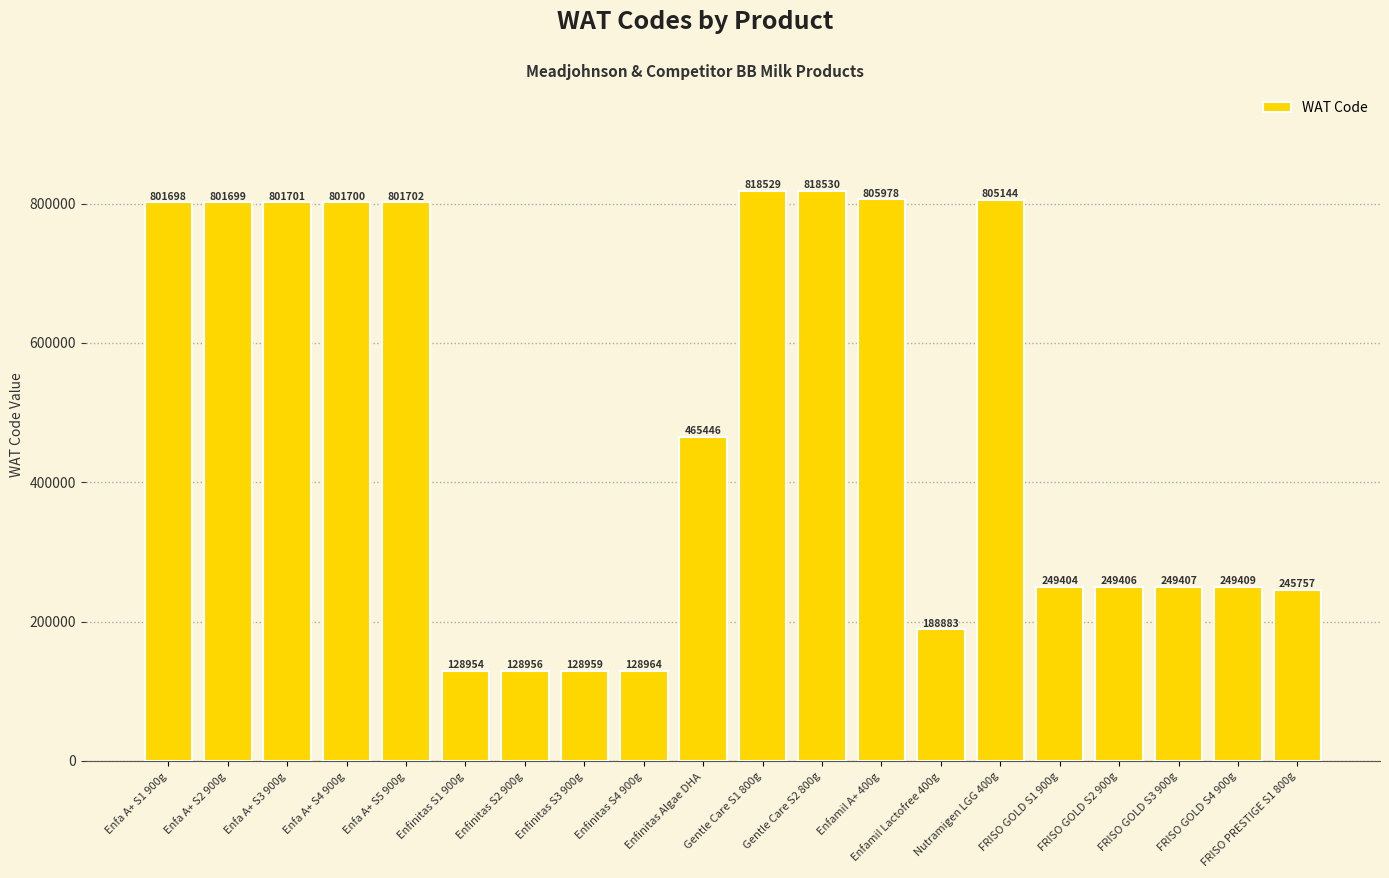

What is the label of the 9th bar from the left?

Enfinitas S4 900g